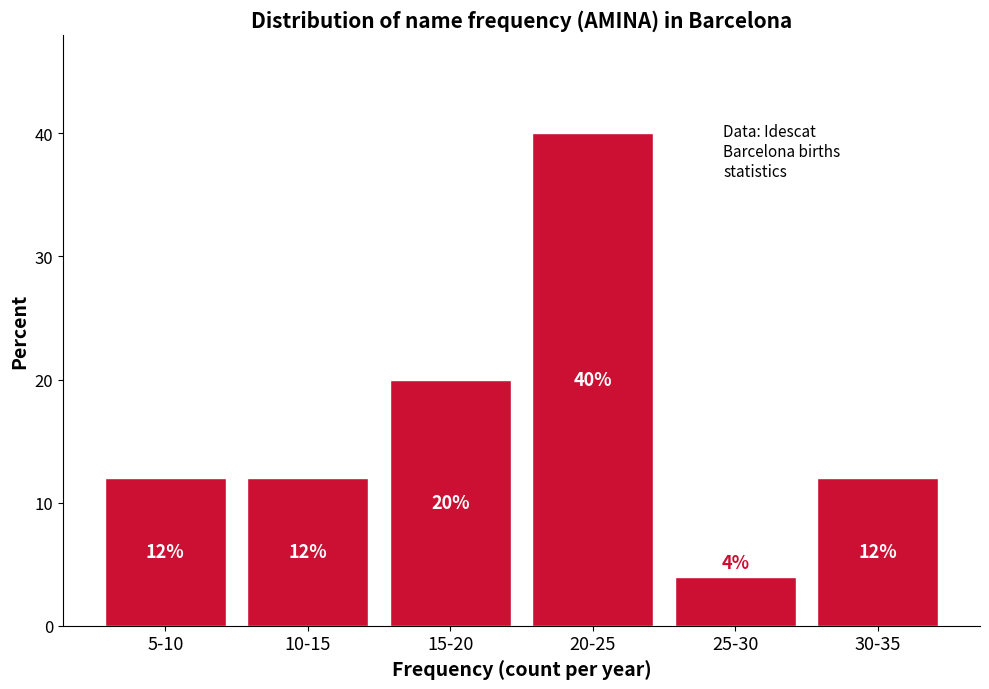

Reading left to right, extract all data points from this chart.

12	12	20	40	4	12